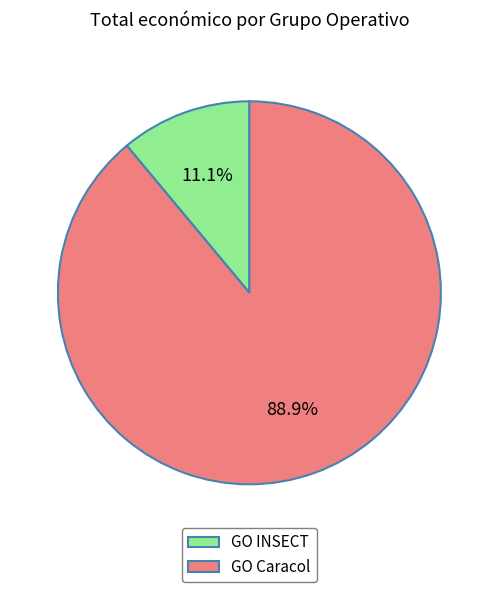

Is there a majority slice in this chart?

Yes